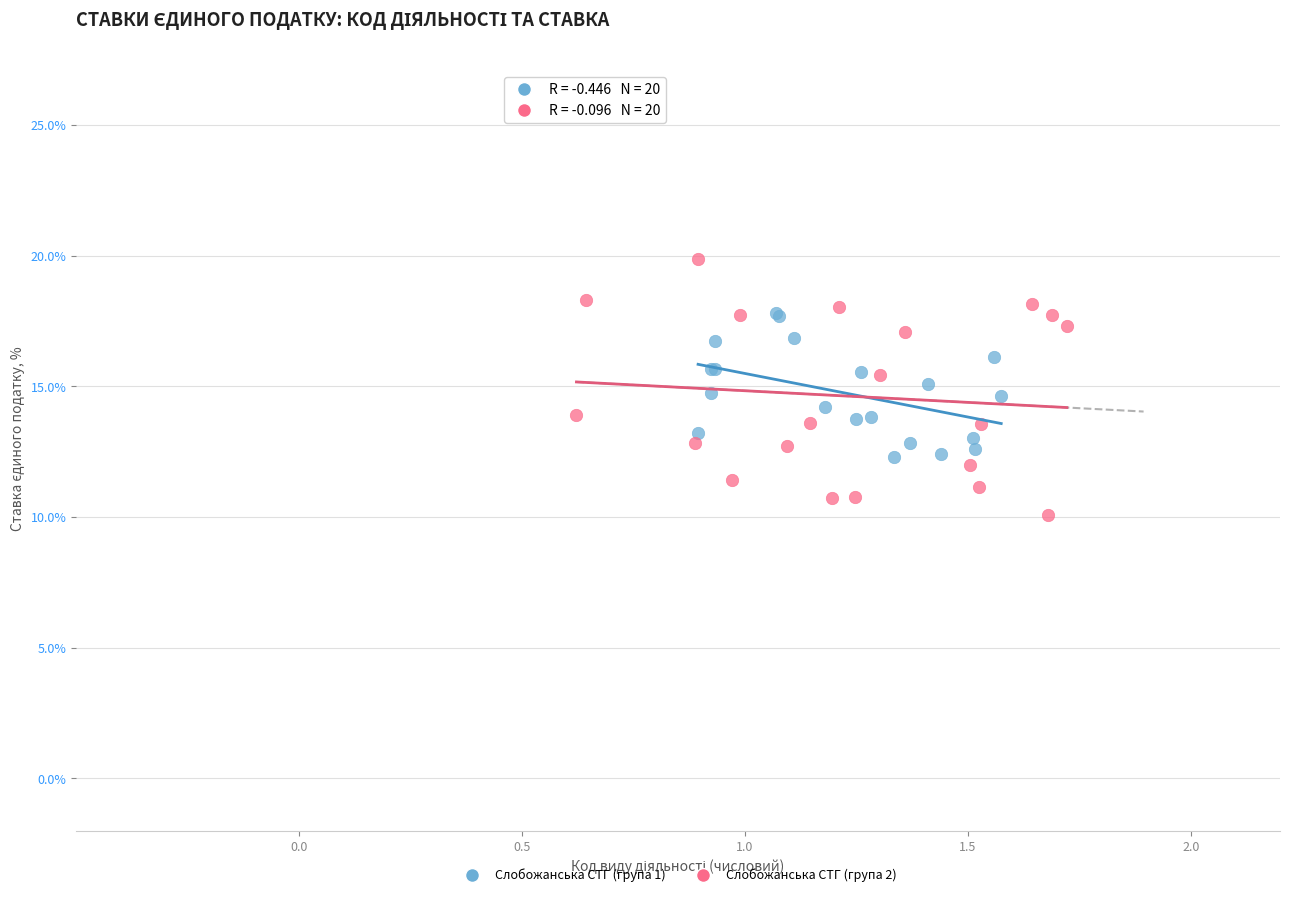

Which series contains the highest Y value?

Слобожанська СТГ (група 2)